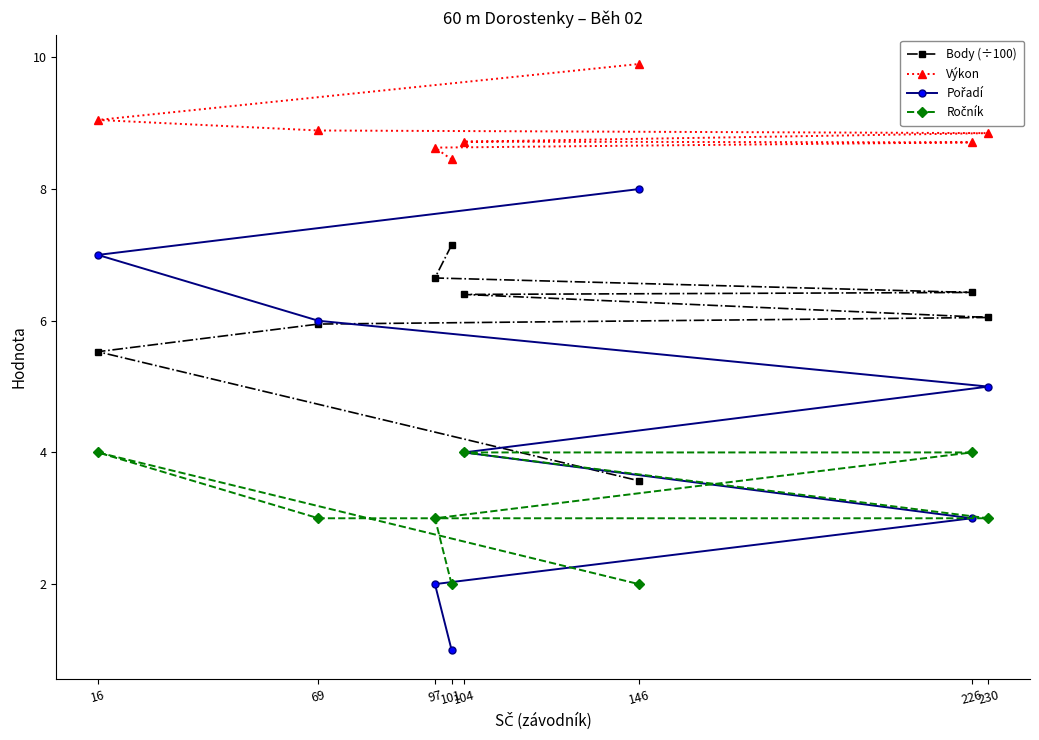

What is the spread (max minus min) of values at 104?

4.7